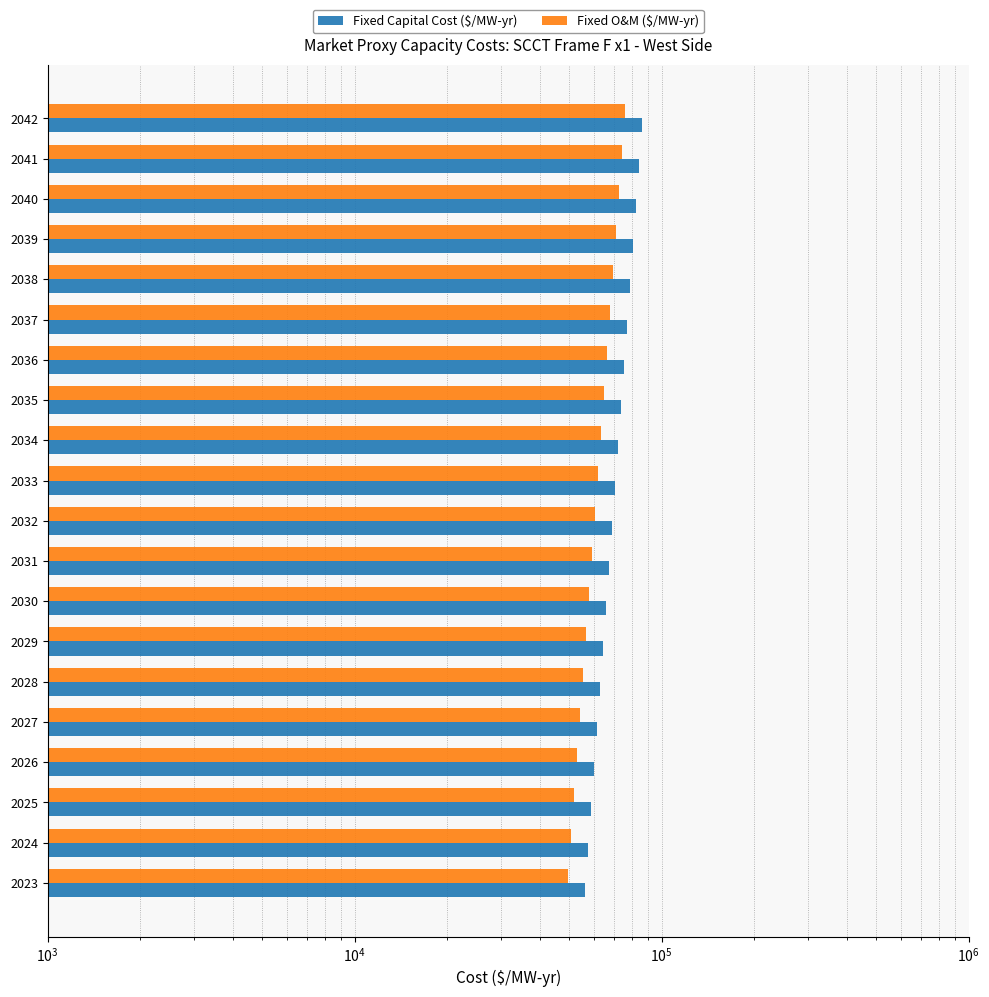

The Fixed Capital Cost ($/MW-yr) series shows 120024.5 at 2033. True or false?

False